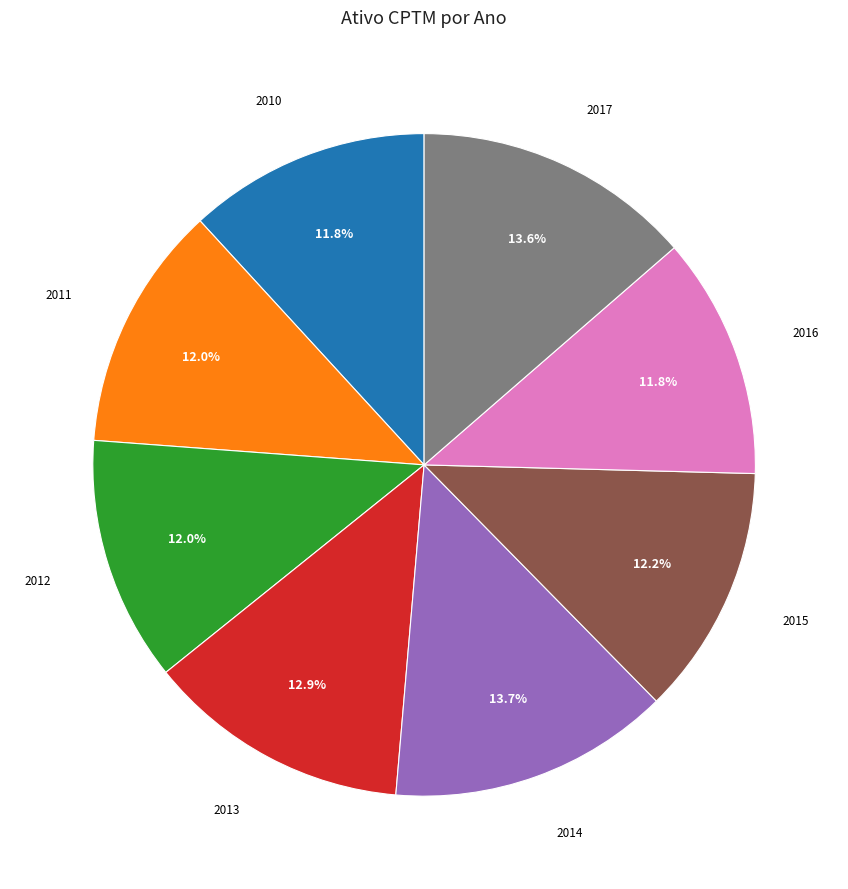

Does any single category account for the majority?

No